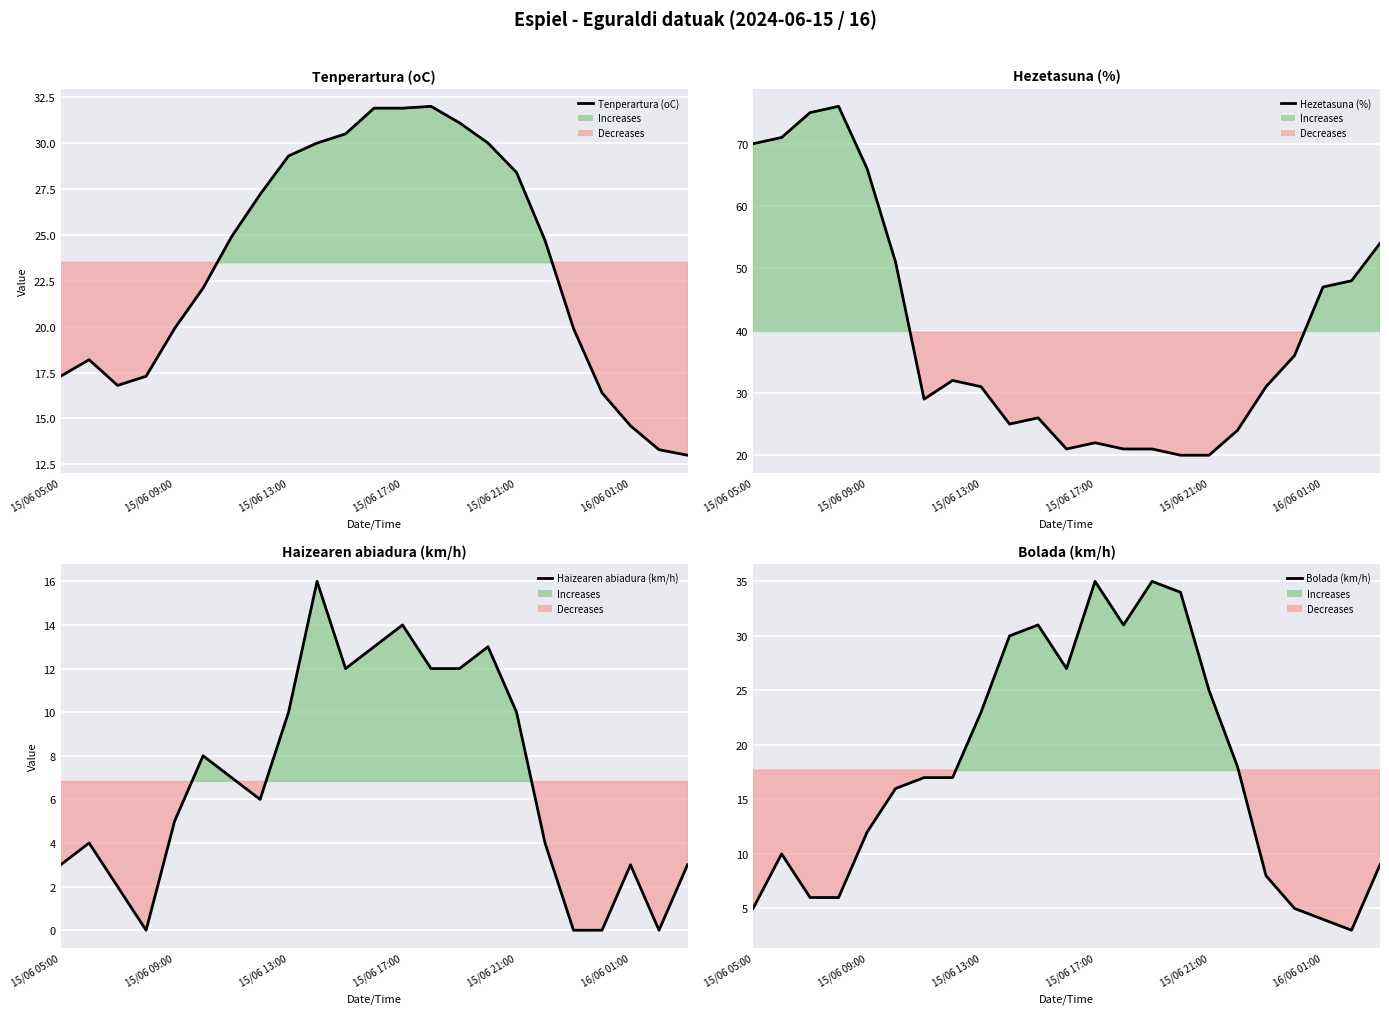

The Haizearen abiadura (km/h) series shows 11.3 at 6. True or false?

False